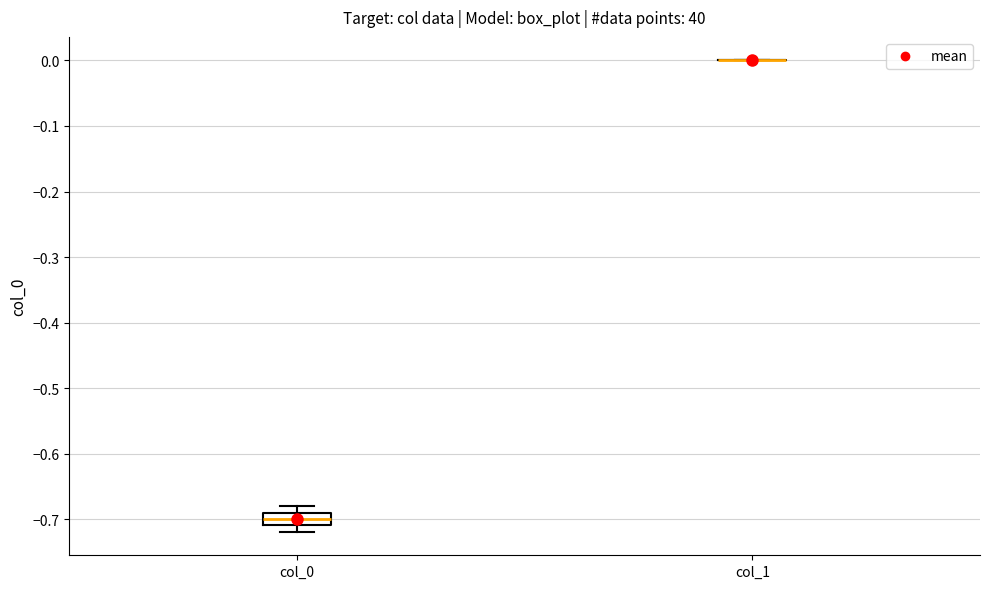

Reading left to right, transcribe this box plot: for each box, give where its median line is, the range the box spans, and where its two whiskers end, as read against the y-axis. The values are not printed on the chart, so give them approximately, as read against the axis.

col_0: median -0.70, box -0.71 to -0.69, whiskers -0.72 to -0.68
col_1: box collapsed to a line at 0.00, whiskers 0.00 to 0.00